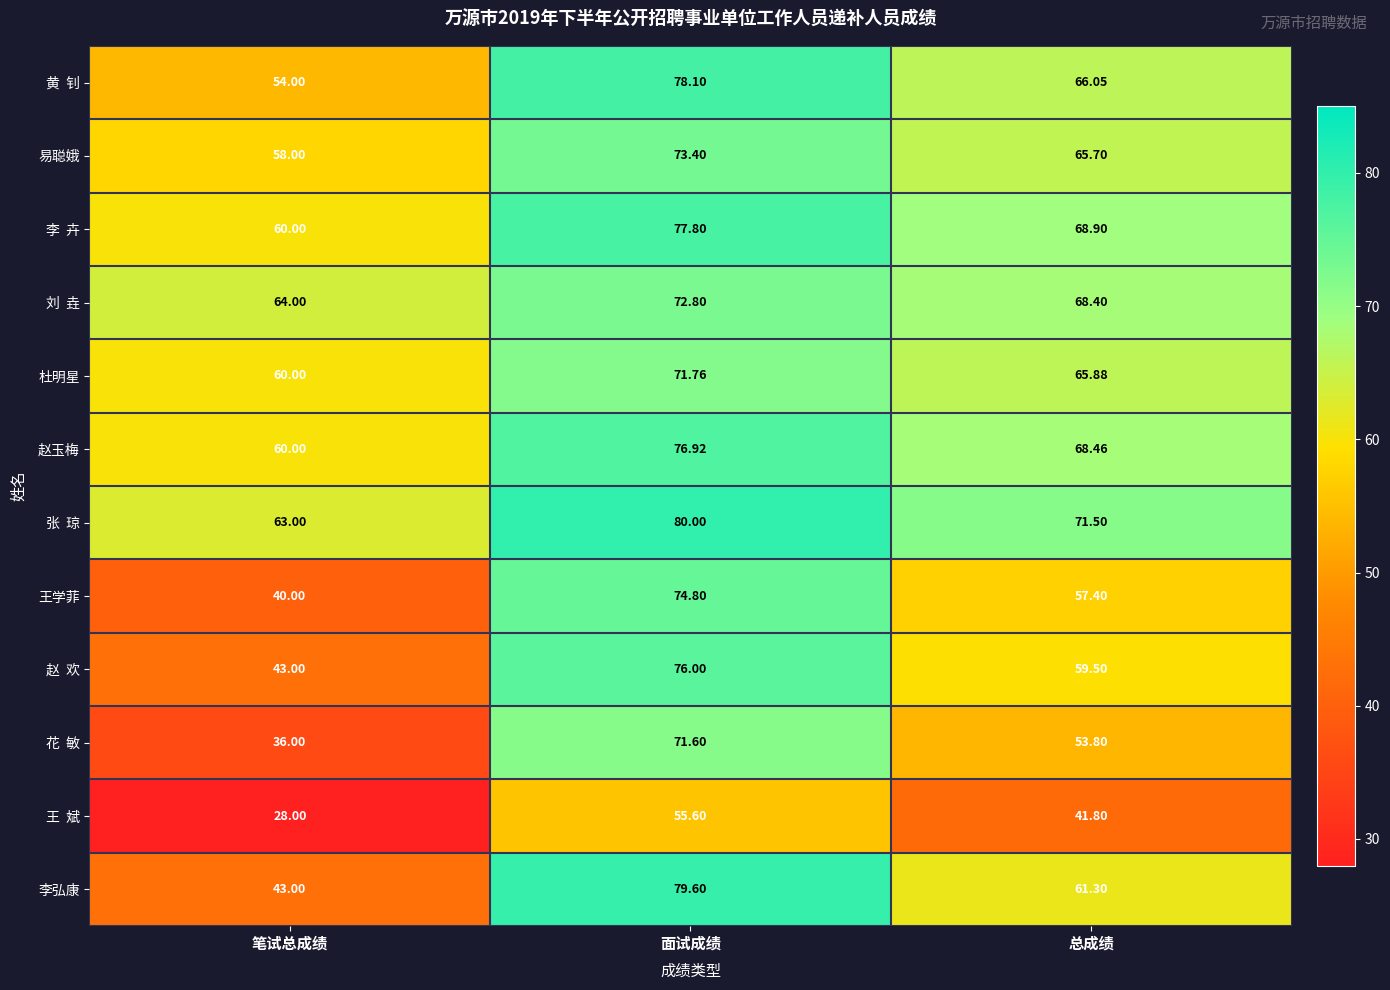

At which label does 易聪娥 first exceed 65?

面试成绩